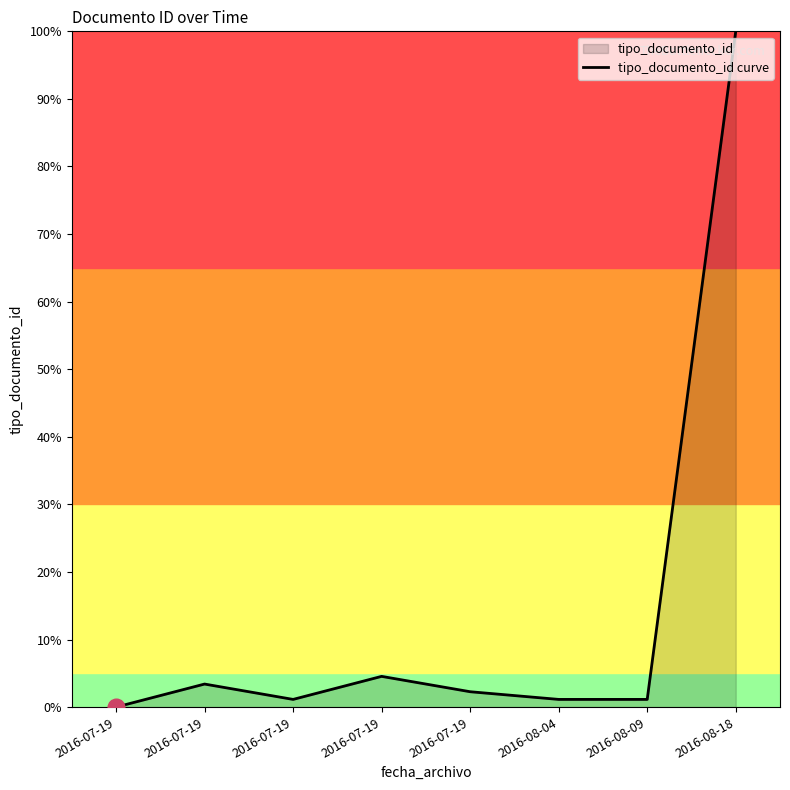

What is the difference between the second highest and minimum values?

4.5